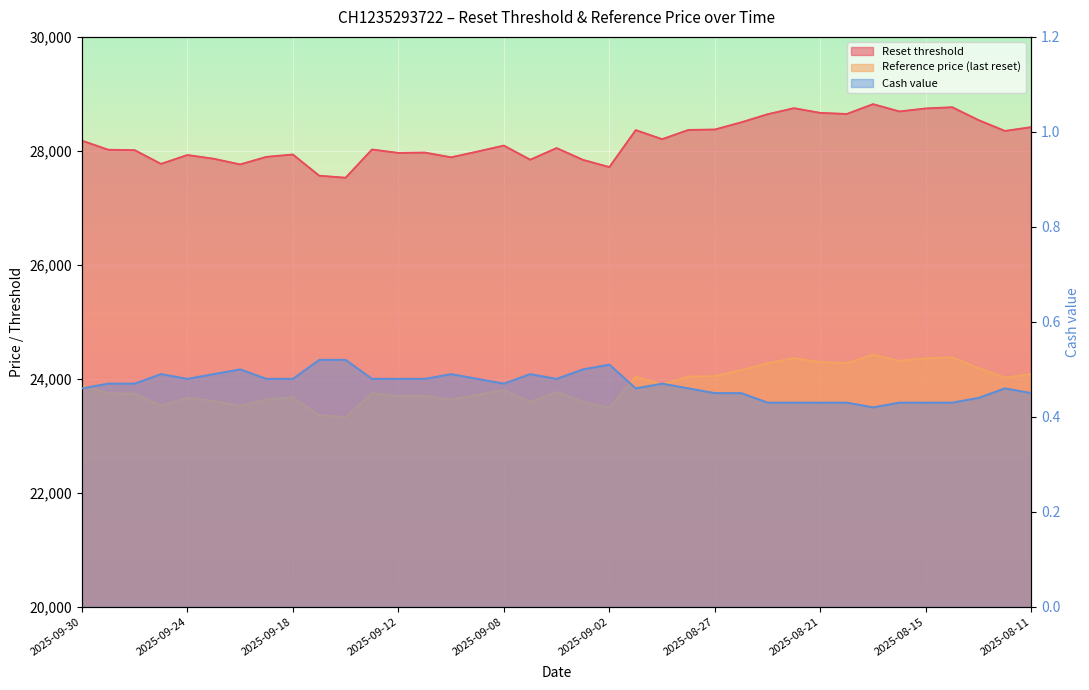

What are all the series names shown in the legend?

Reset threshold, Reference price (last reset), Cash value